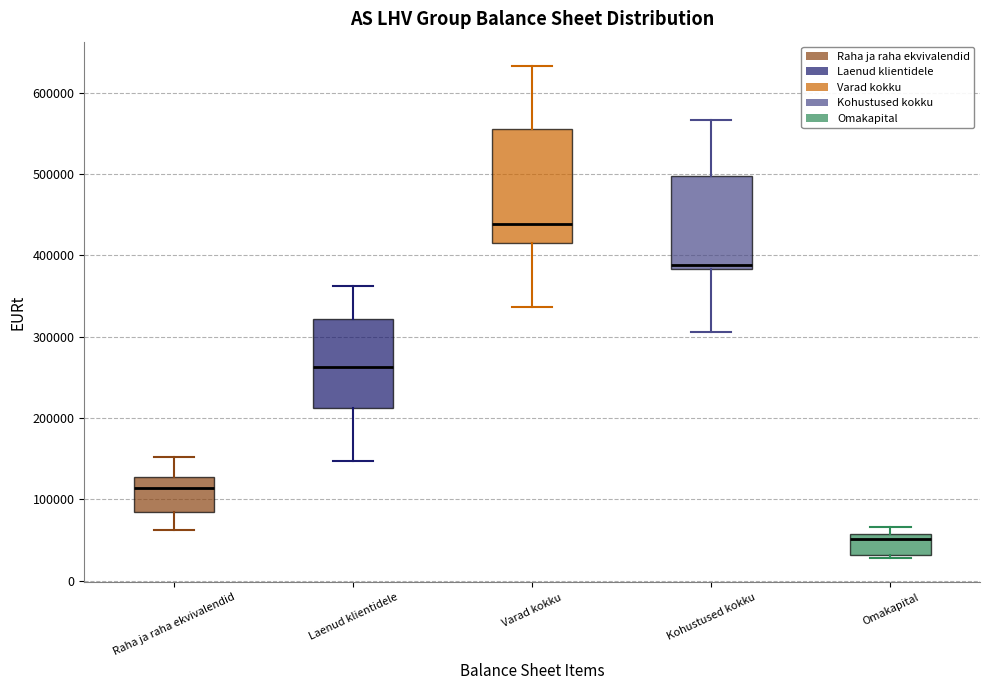

Which box has the highest median line?

Varad kokku